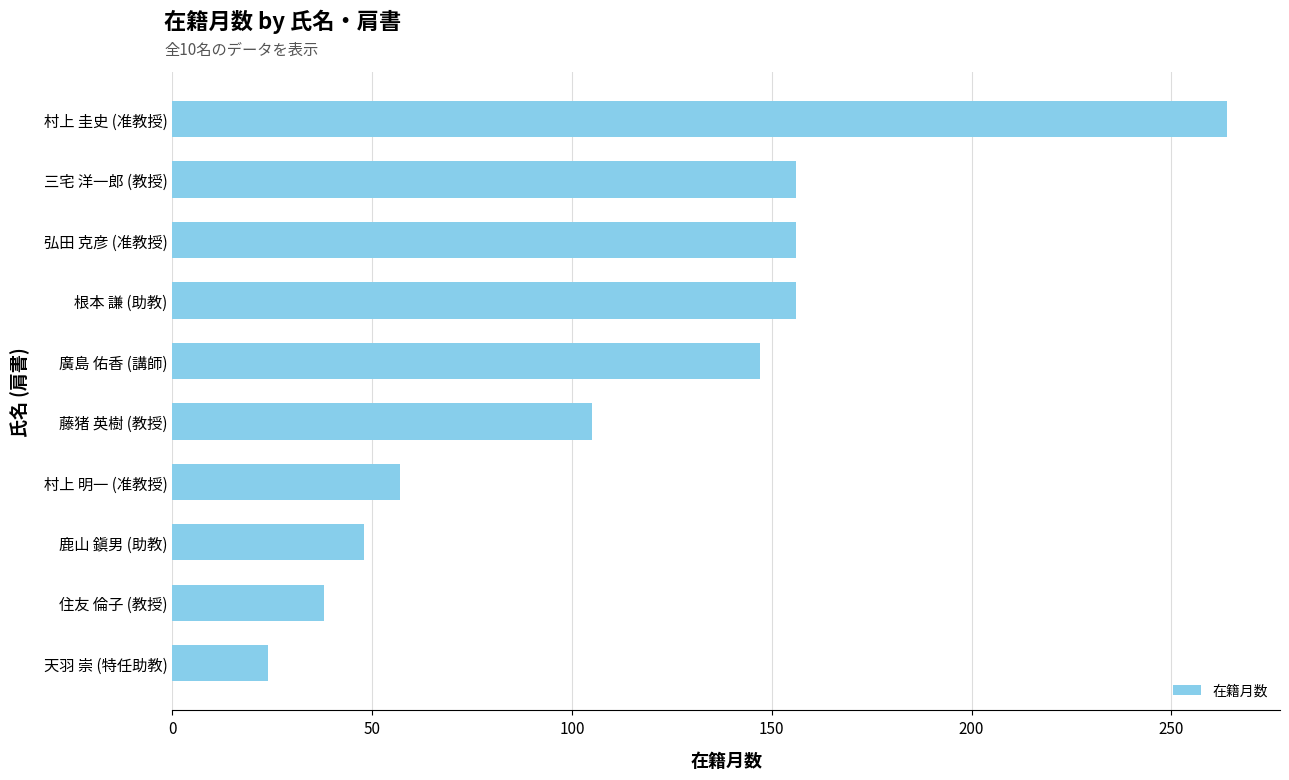

Are the bars grouped side by side (vs. stacked)?

No